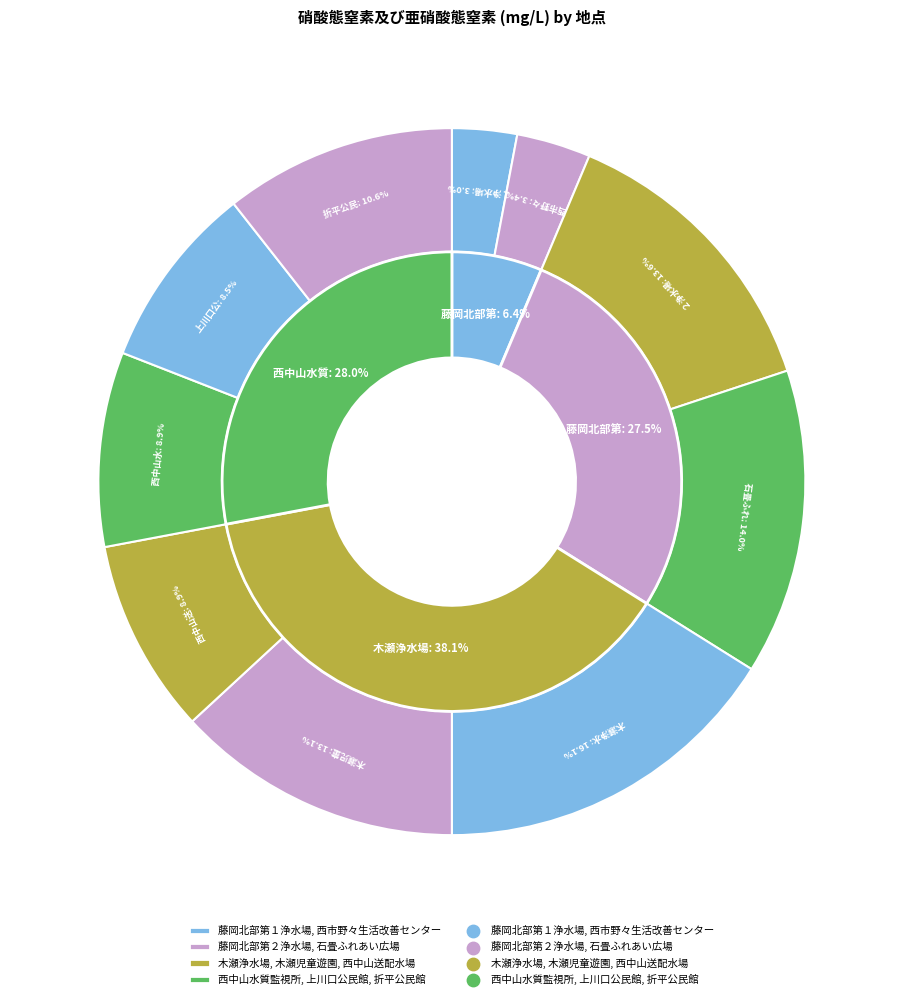

Combined, do 木瀬児童遊園 and 藤岡北部第１浄水場 account for over 50%?

No